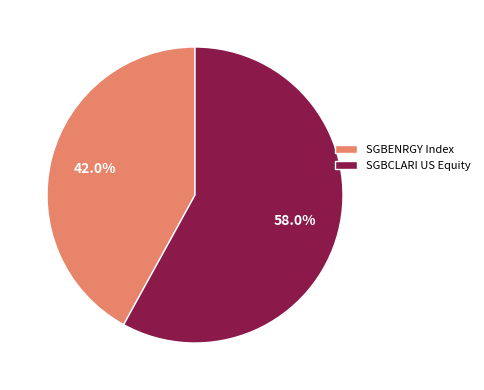

How much of the chart is everything except SGBCLARI US Equity?

42.0%